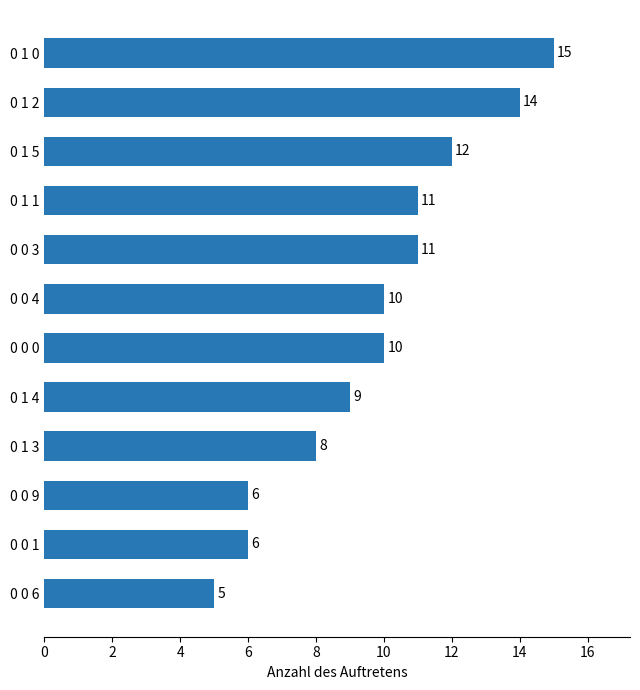

How many bars are there in total?

12